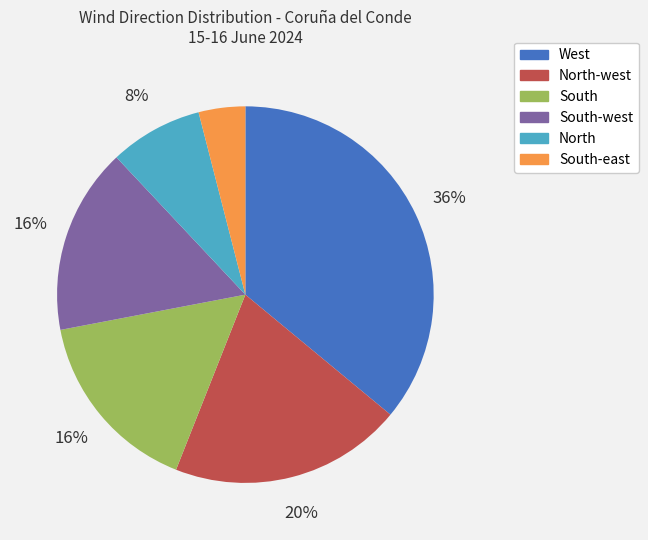

Does any single category account for the majority?

No